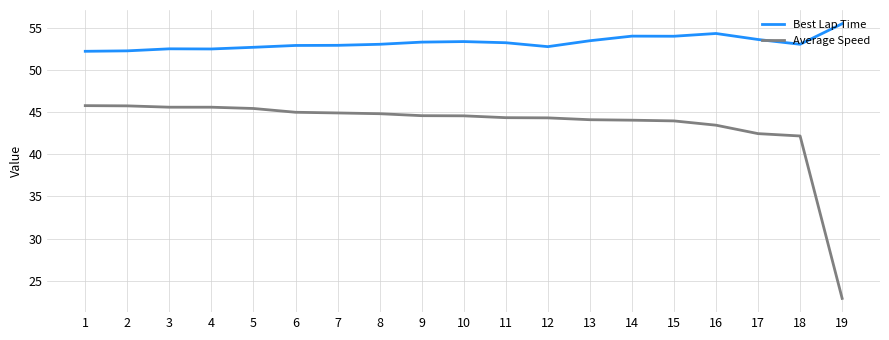

How many distinct data groups are displayed?

2